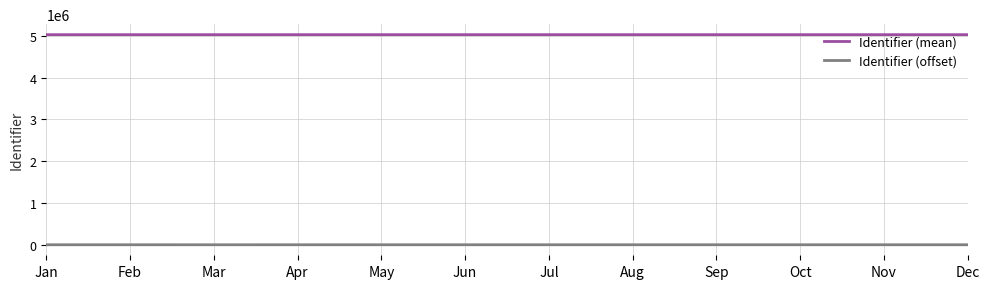

What is the average value of the Identifier (mean) series?

5027057